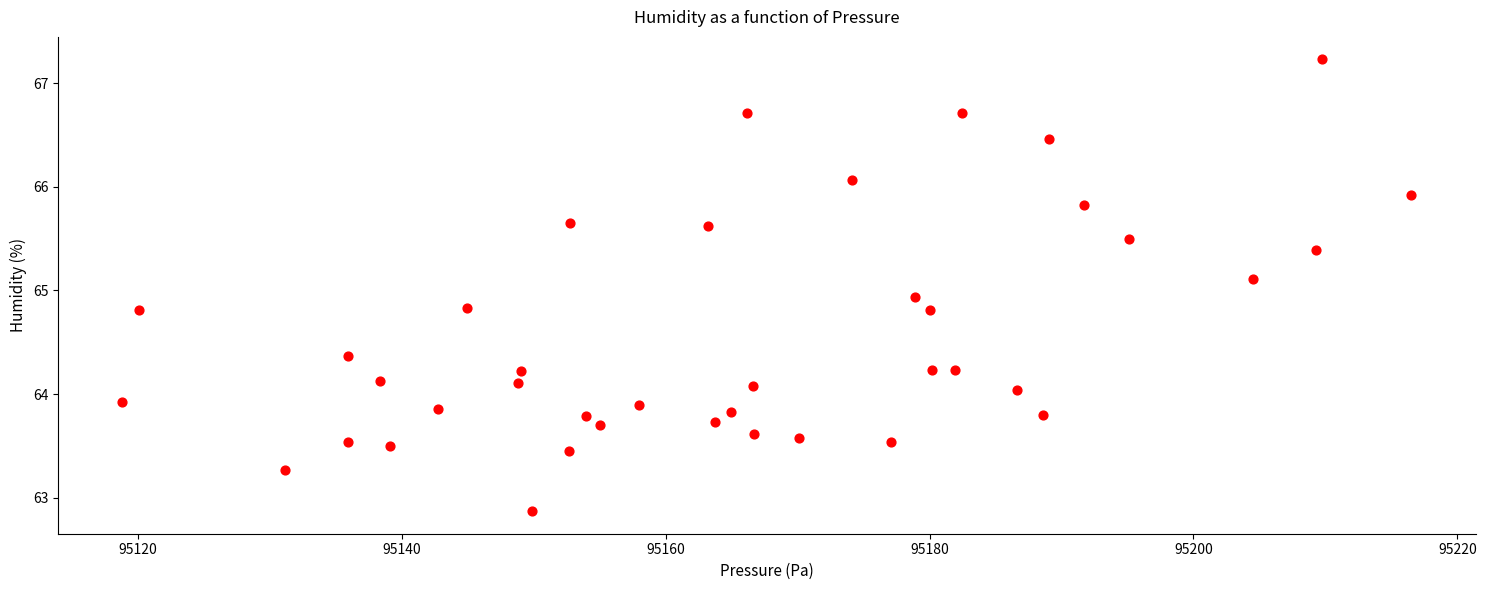

What is the range of X values (max minus min)?

97.7